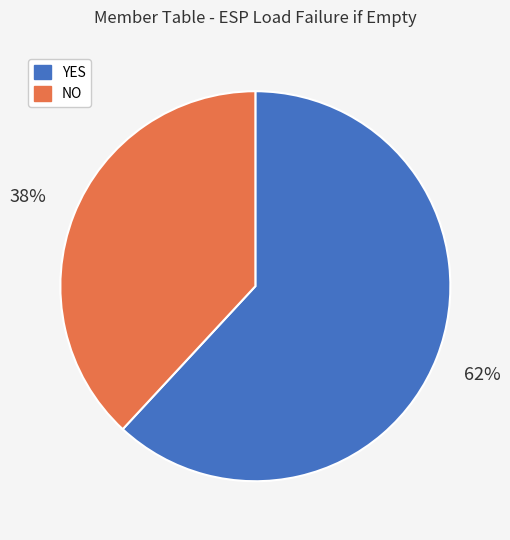

To the nearest percent, what is the average slice percentage?

50%